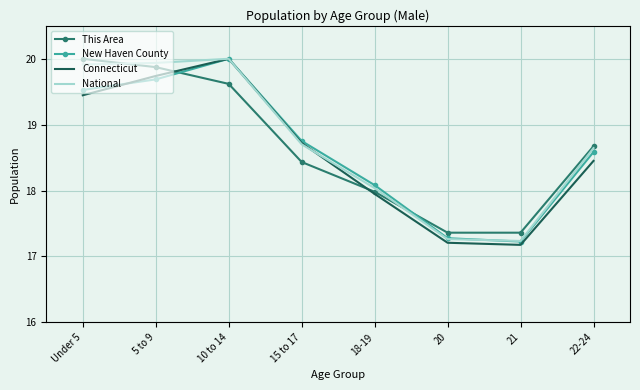

How many values in the New Haven County series are below 18?

2